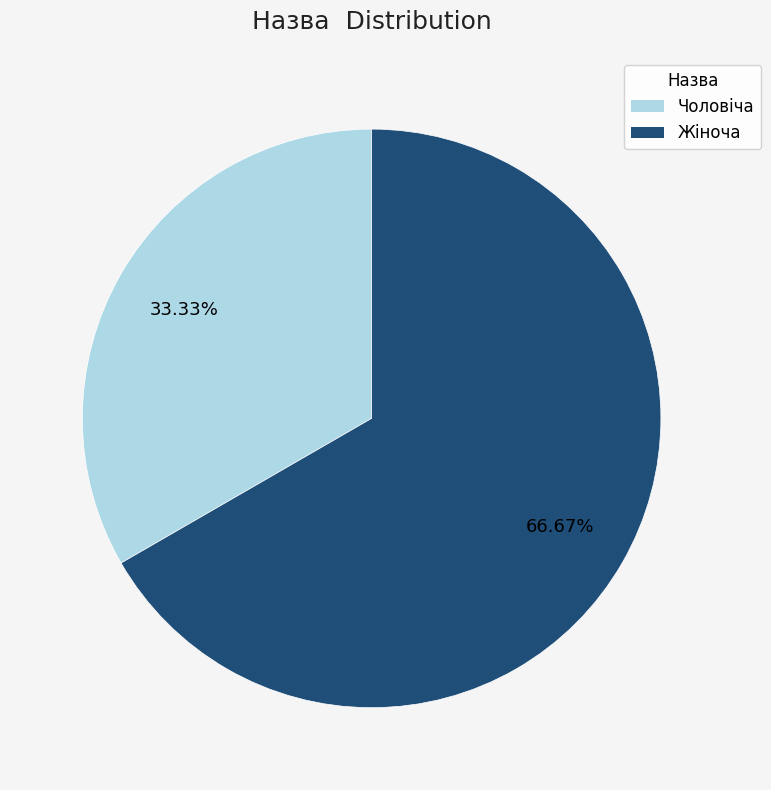

Which category accounts for the majority?

Жіноча